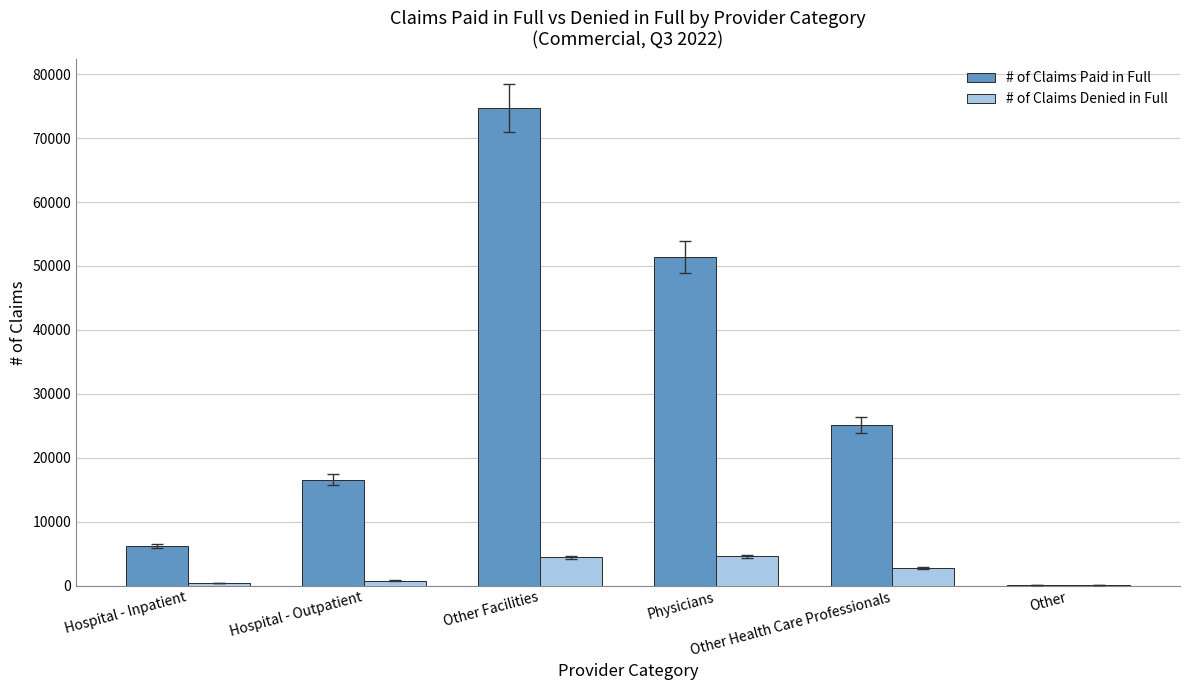

How many distinct data groups are displayed?

2